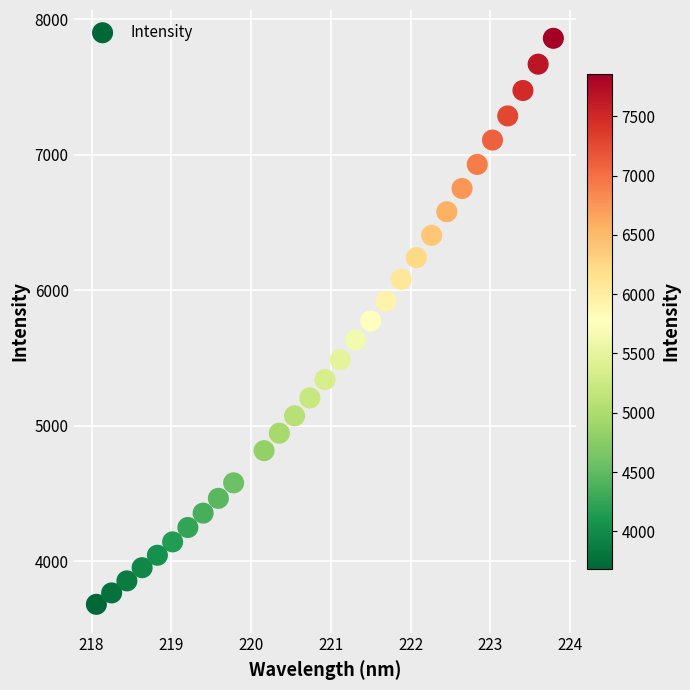

What is the range of X values (max minus min)?

5.7